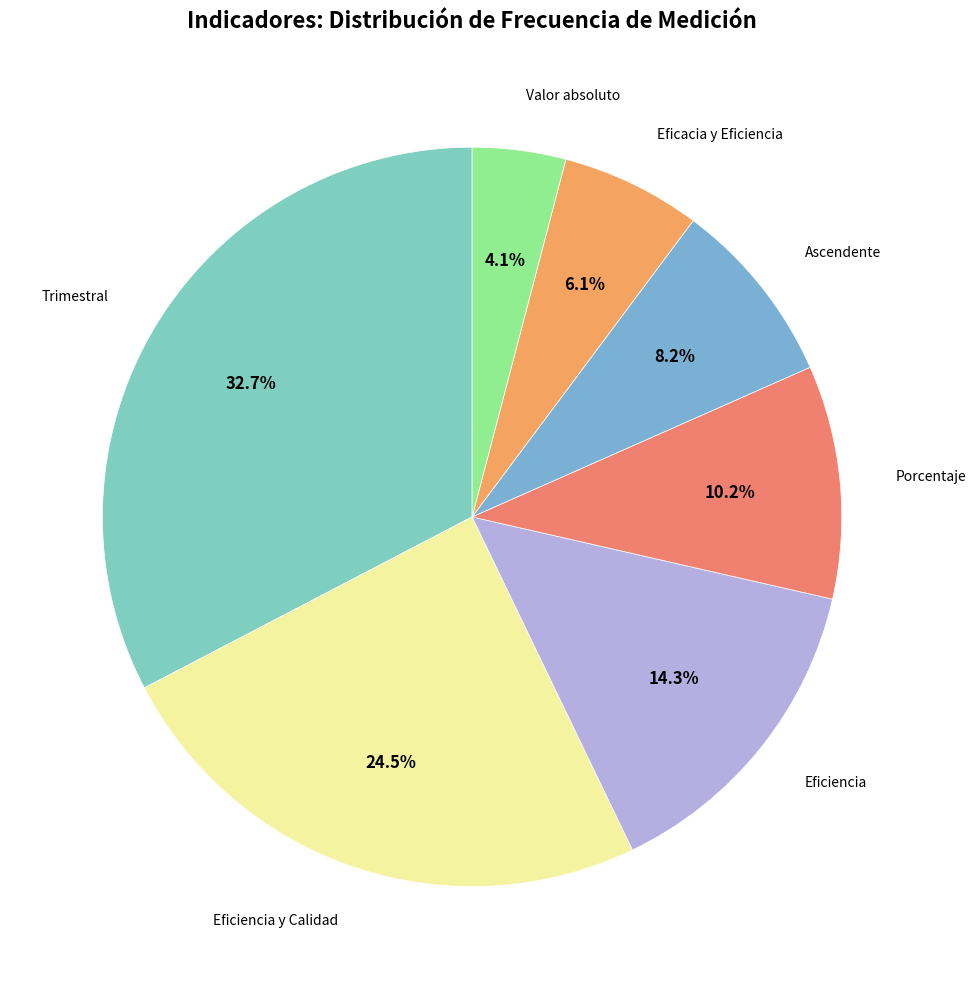

Is Eficiencia y Calidad the majority of the pie?

No